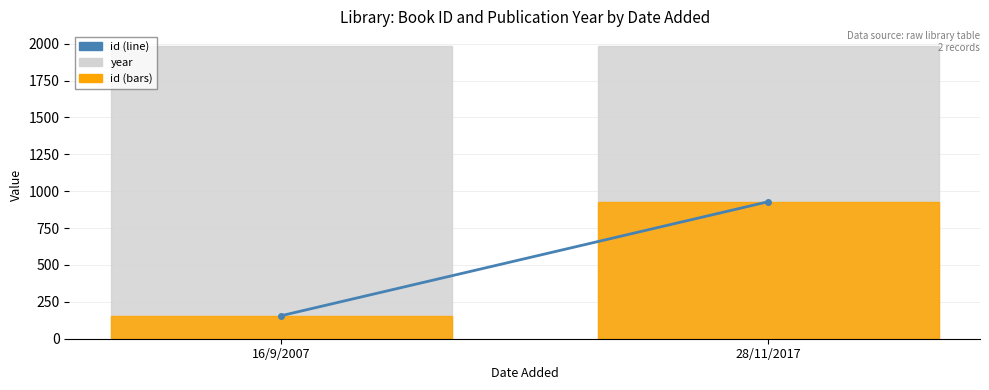

Rank the categories by id value from lowest to highest.

16/9/2007, 28/11/2017